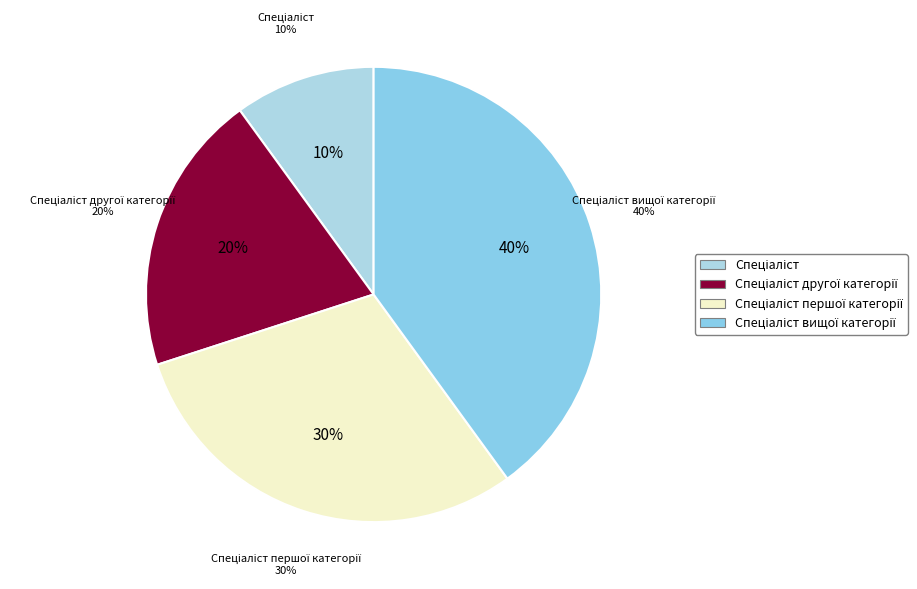

What is the ratio of the value at Спеціаліст вищої категорії to the value at Спеціаліст?

4.0